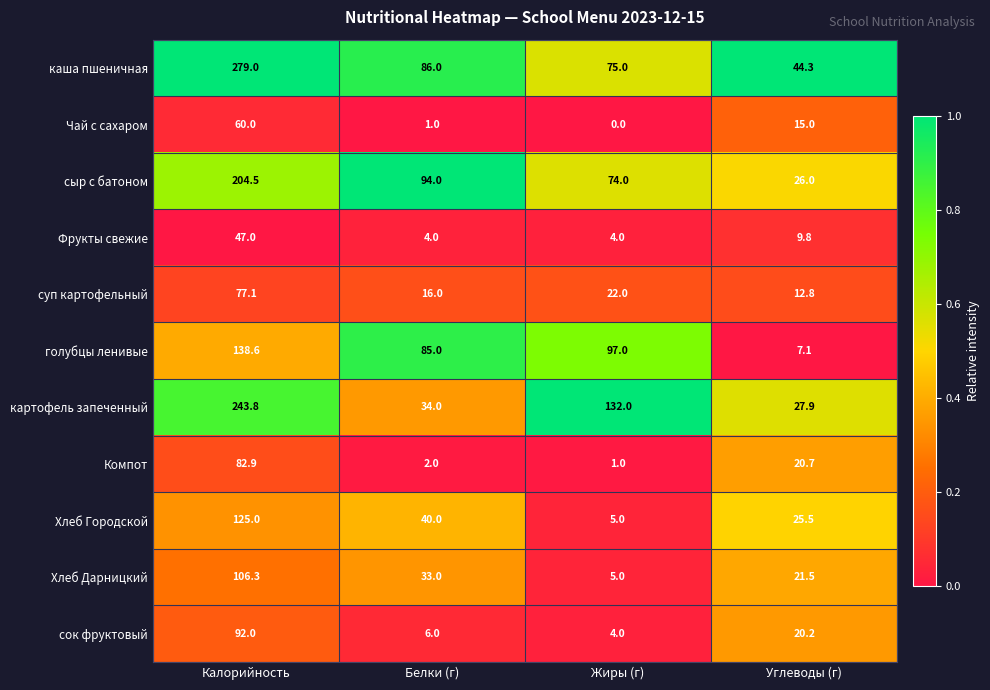

The каша пшеничная series shows 19.8 at Жиры (г). True or false?

False